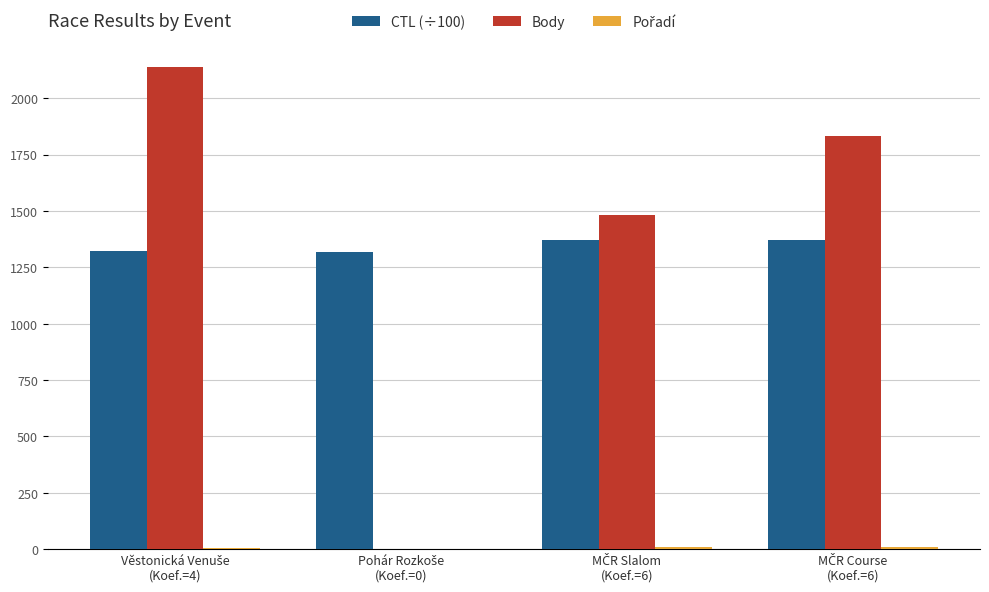

What is the maximum value for Body?

2139.0